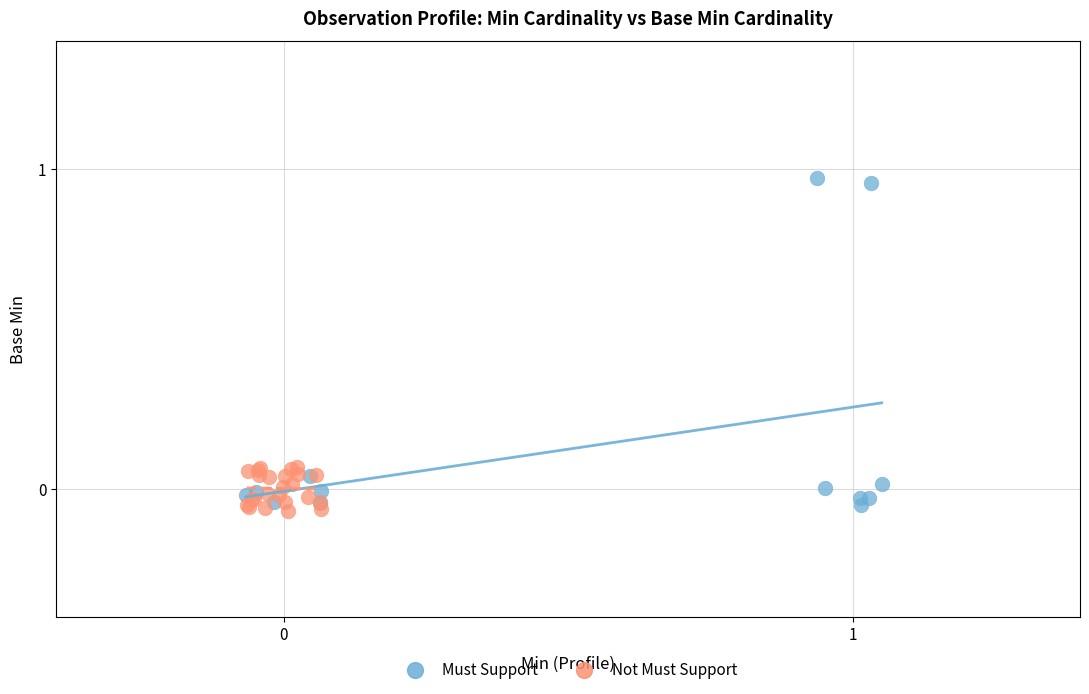

Which series has the widest spread of Y values?

Must Support